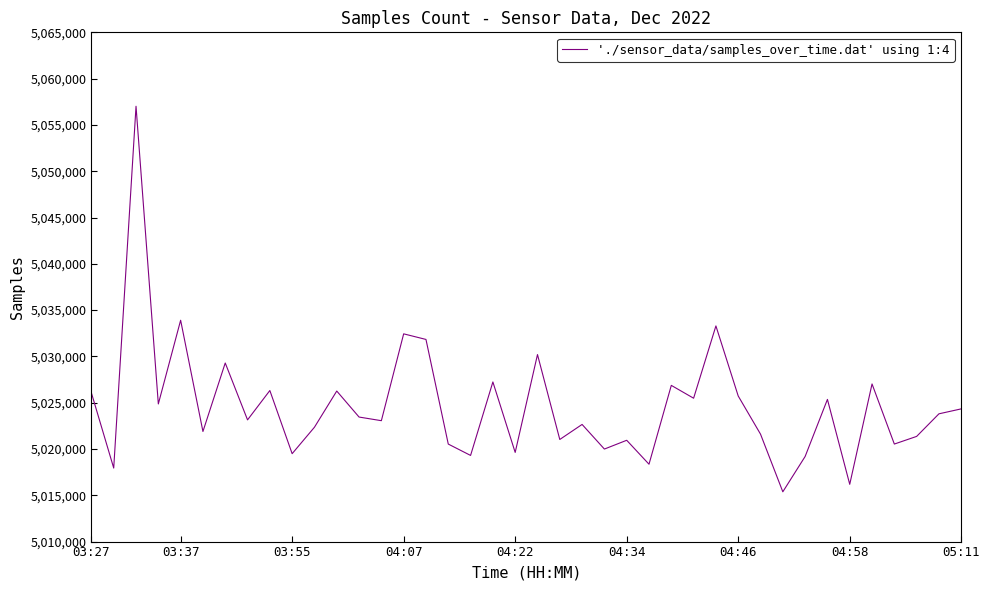

What is the maximum value shown in the chart?

5057016